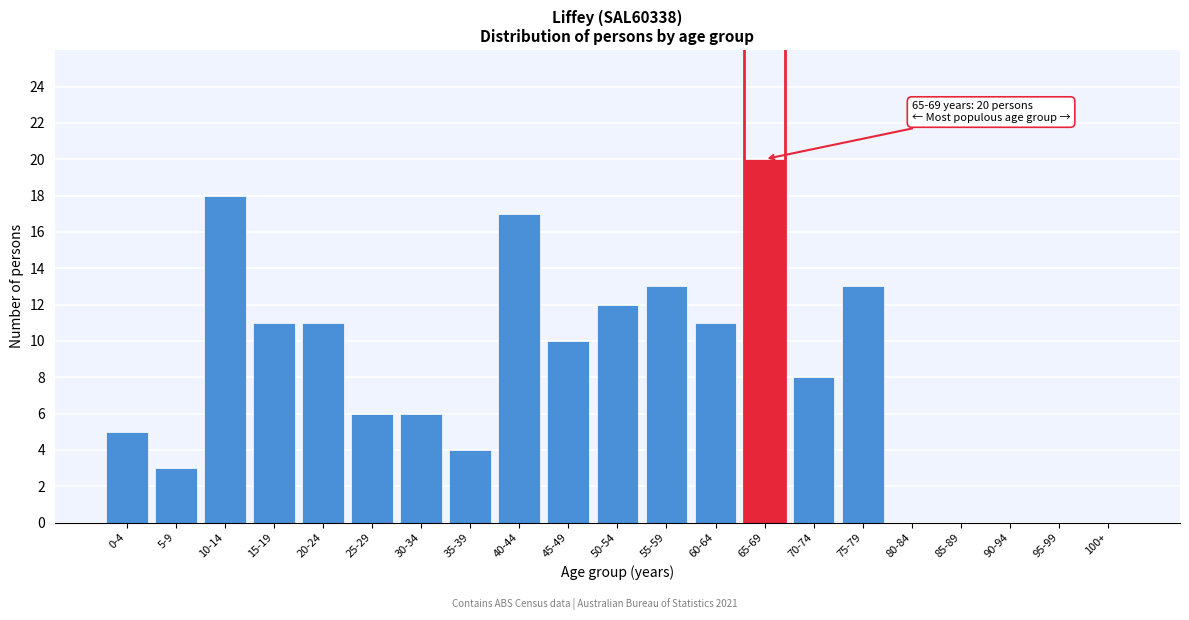

Reading left to right, list all the values displayed in this chart.

0-4=5	5-9=3	10-14=18	15-19=11	20-24=11	25-29=6	30-34=6	35-39=4	40-44=17	45-49=10	50-54=12	55-59=13	60-64=11	65-69=20	70-74=8	75-79=13	80-84=0	85-89=0	90-94=0	95-99=0	100+=0